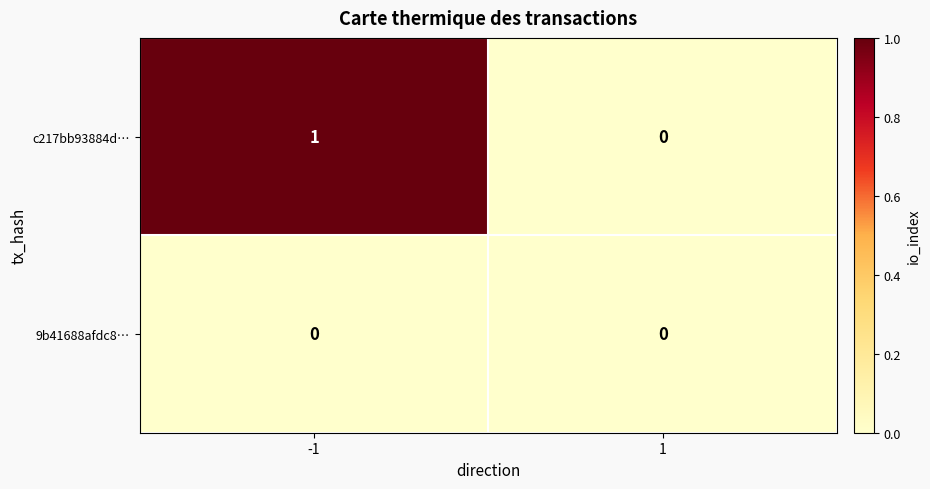

Reading left to right, list all the values displayed in this chart.

c217bb93884d…: 1	0
9b41688afdc8…: 0	0